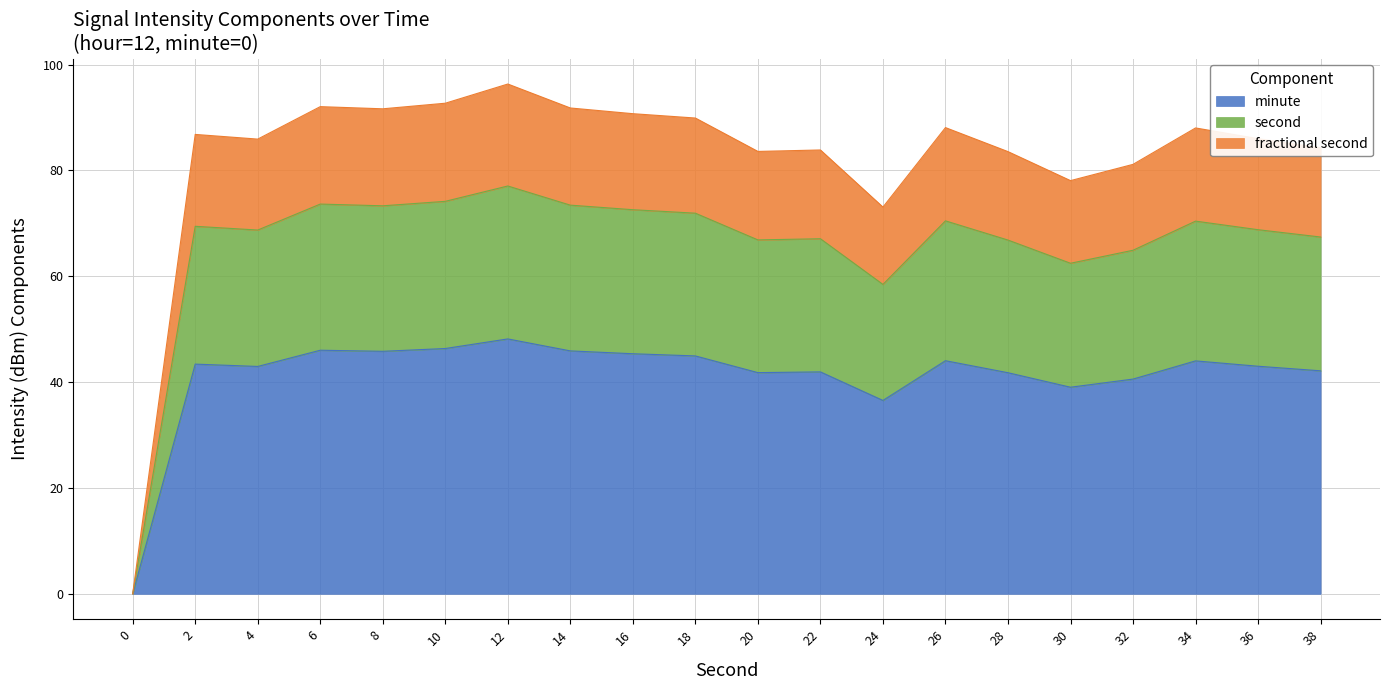

How many data points are less than 69?

10